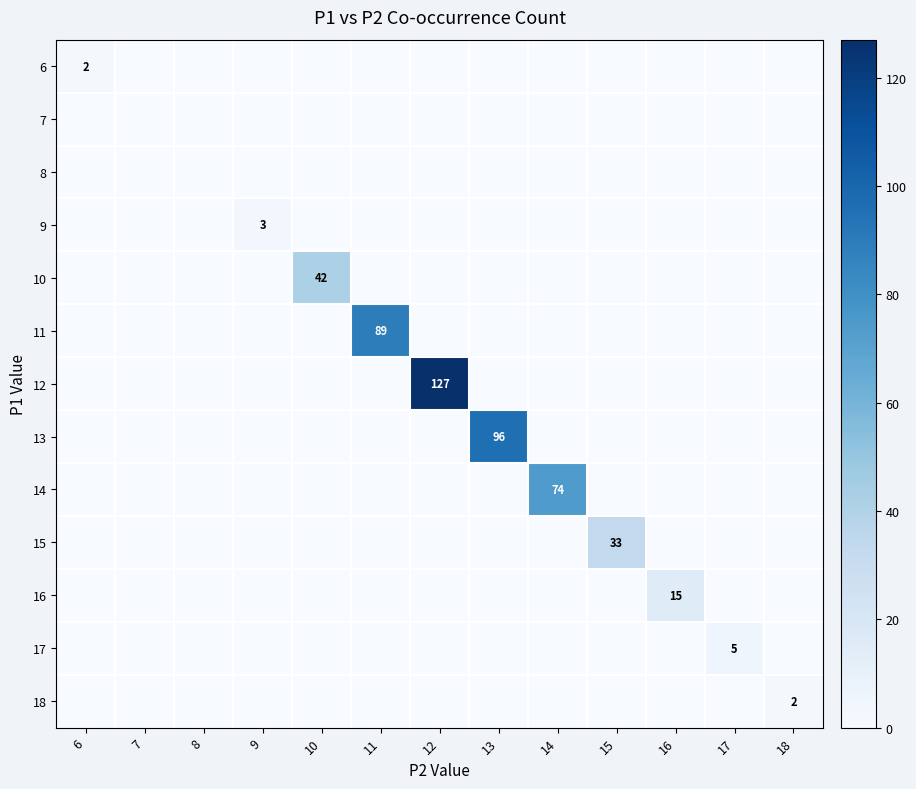

At how many categories does at least one series exceed 112?

1